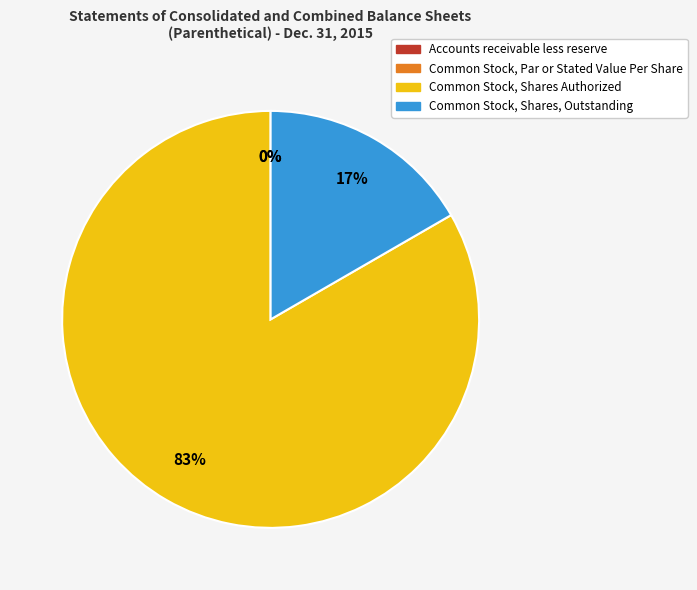

Does Common Stock, Par or Stated Value Per Share account for over 50% of the chart?

No